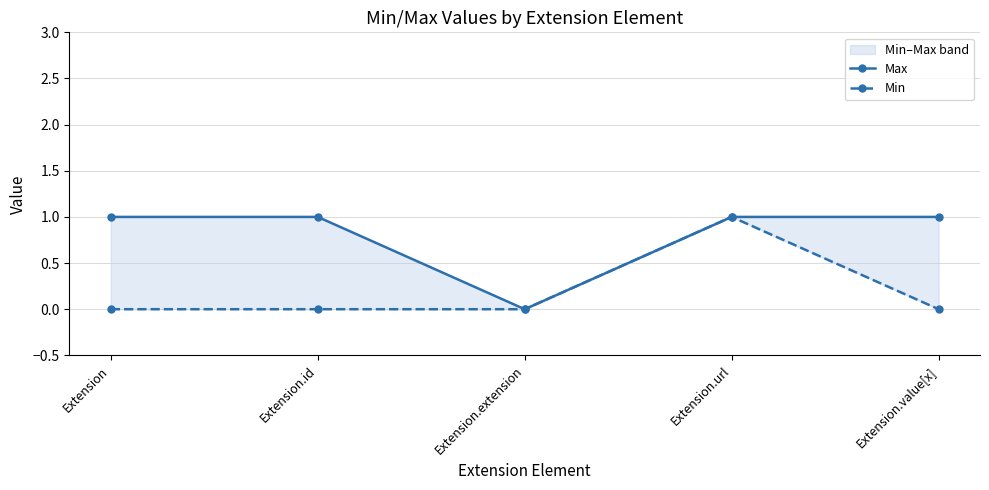

What is the maximum value for Min?

1